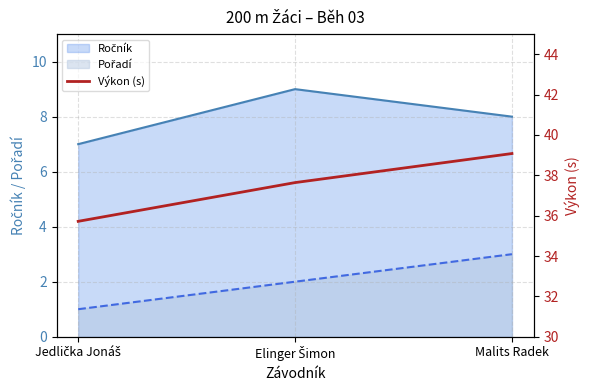

What is the value of the 1st point from the left?

35.7